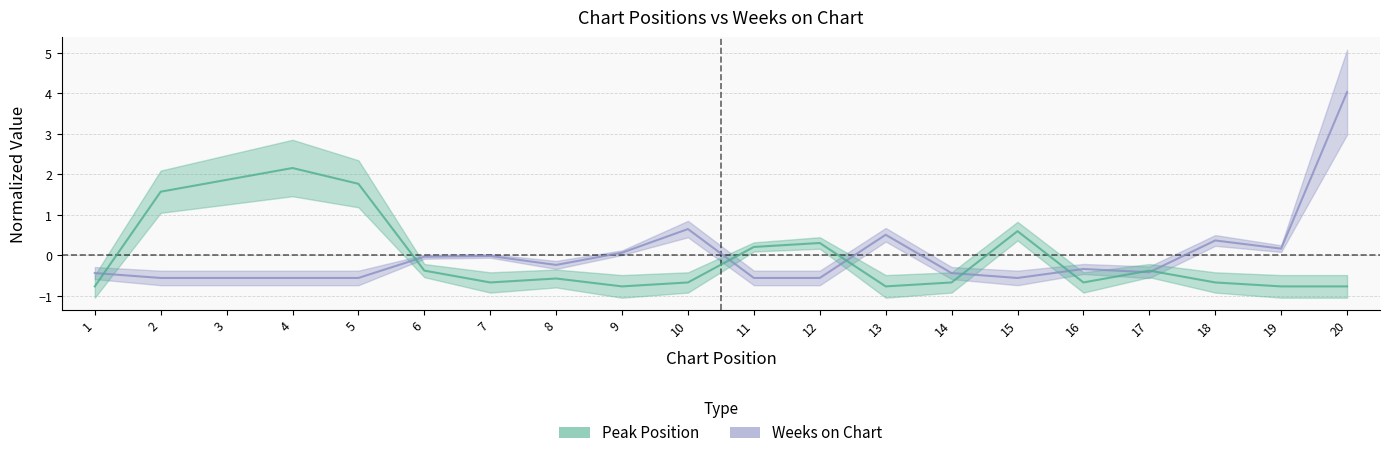

Reading right to left, list all the values displayed in this chart.

Peak Position: -0.8	-0.8	-0.7	-0.4	-0.7	0.6	-0.7	-0.8	0.3	0.2	-0.7	-0.8	-0.6	-0.7	-0.4	1.8	2.2	1.9	1.6	-0.8
Weeks on Chart: 4.0	0.2	0.4	-0.4	-0.3	-0.6	-0.4	0.5	-0.6	-0.6	0.7	0.1	-0.2	-0.0	-0.0	-0.6	-0.6	-0.6	-0.6	-0.4